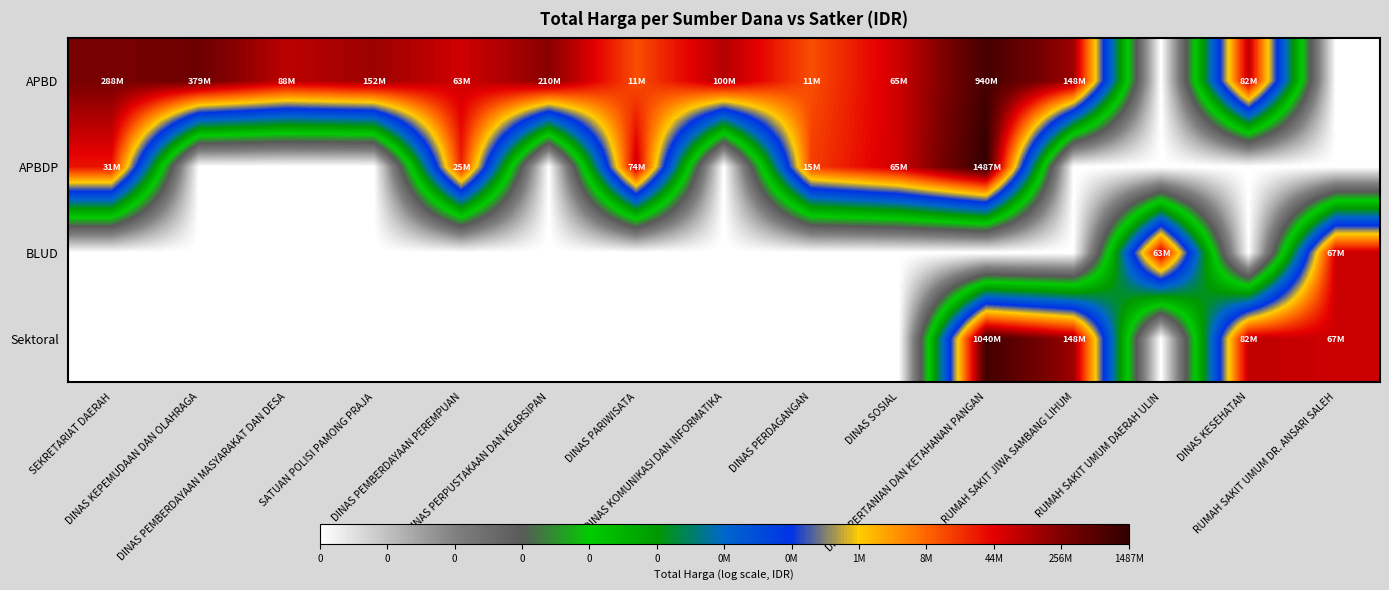

Reading left to right, extract all data points from this chart.

APBD: SEKRETARIAT DAERAH=19.5	DINAS KEPEMUDAAN DAN OLAHRAGA=19.8	DINAS PEMBERDAYAAN MASYARAKAT DAN DESA=18.3	SATUAN POLISI PAMONG PRAJA=18.8	DINAS PEMBERDAYAAN PEREMPUAN=18.0	DINAS PERPUSTAKAAN DAN KEARSIPAN=19.2	DINAS PARIWISATA=16.2	DINAS KOMUNIKASI DAN INFORMATIKA=18.4	DINAS PERDAGANGAN=16.2	DINAS SOSIAL=18.0	DINAS PERTANIAN DAN KETAHANAN PANGAN=20.7	RUMAH SAKIT JIWA SAMBANG LIHUM=18.8	RUMAH SAKIT UMUM DAERAH ULIN=0.0	DINAS KESEHATAN=18.2	RUMAH SAKIT UMUM DR. ANSARI SALEH=0.0
APBDP: SEKRETARIAT DAERAH=17.2	DINAS KEPEMUDAAN DAN OLAHRAGA=0.0	DINAS PEMBERDAYAAN MASYARAKAT DAN DESA=0.0	SATUAN POLISI PAMONG PRAJA=0.0	DINAS PEMBERDAYAAN PEREMPUAN=17.0	DINAS PERPUSTAKAAN DAN KEARSIPAN=0.0	DINAS PARIWISATA=18.1	DINAS KOMUNIKASI DAN INFORMATIKA=0.0	DINAS PERDAGANGAN=16.5	DINAS SOSIAL=18.0	DINAS PERTANIAN DAN KETAHANAN PANGAN=21.1	RUMAH SAKIT JIWA SAMBANG LIHUM=0.0	RUMAH SAKIT UMUM DAERAH ULIN=0.0	DINAS KESEHATAN=0.0	RUMAH SAKIT UMUM DR. ANSARI SALEH=0.0
BLUD: SEKRETARIAT DAERAH=0.0	DINAS KEPEMUDAAN DAN OLAHRAGA=0.0	DINAS PEMBERDAYAAN MASYARAKAT DAN DESA=0.0	SATUAN POLISI PAMONG PRAJA=0.0	DINAS PEMBERDAYAAN PEREMPUAN=0.0	DINAS PERPUSTAKAAN DAN KEARSIPAN=0.0	DINAS PARIWISATA=0.0	DINAS KOMUNIKASI DAN INFORMATIKA=0.0	DINAS PERDAGANGAN=0.0	DINAS SOSIAL=0.0	DINAS PERTANIAN DAN KETAHANAN PANGAN=0.0	RUMAH SAKIT JIWA SAMBANG LIHUM=0.0	RUMAH SAKIT UMUM DAERAH ULIN=18.0	DINAS KESEHATAN=0.0	RUMAH SAKIT UMUM DR. ANSARI SALEH=18.0
Sektoral: SEKRETARIAT DAERAH=0.0	DINAS KEPEMUDAAN DAN OLAHRAGA=0.0	DINAS PEMBERDAYAAN MASYARAKAT DAN DESA=0.0	SATUAN POLISI PAMONG PRAJA=0.0	DINAS PEMBERDAYAAN PEREMPUAN=0.0	DINAS PERPUSTAKAAN DAN KEARSIPAN=0.0	DINAS PARIWISATA=0.0	DINAS KOMUNIKASI DAN INFORMATIKA=0.0	DINAS PERDAGANGAN=0.0	DINAS SOSIAL=0.0	DINAS PERTANIAN DAN KETAHANAN PANGAN=20.8	RUMAH SAKIT JIWA SAMBANG LIHUM=18.8	RUMAH SAKIT UMUM DAERAH ULIN=0.0	DINAS KESEHATAN=18.2	RUMAH SAKIT UMUM DR. ANSARI SALEH=18.0